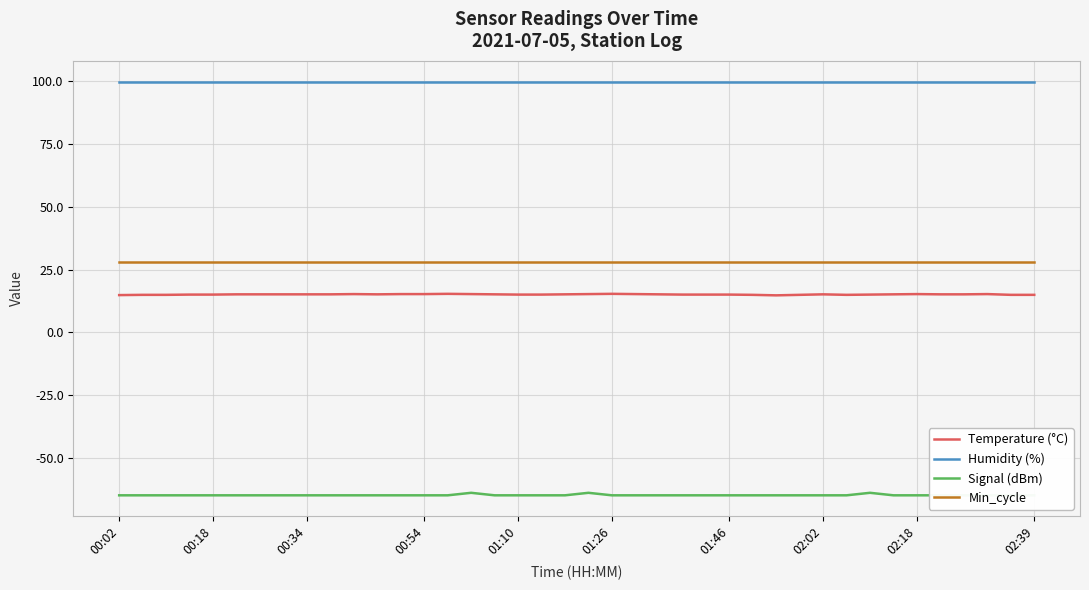

Which label corresponds to the smallest value in the chart?

00:02